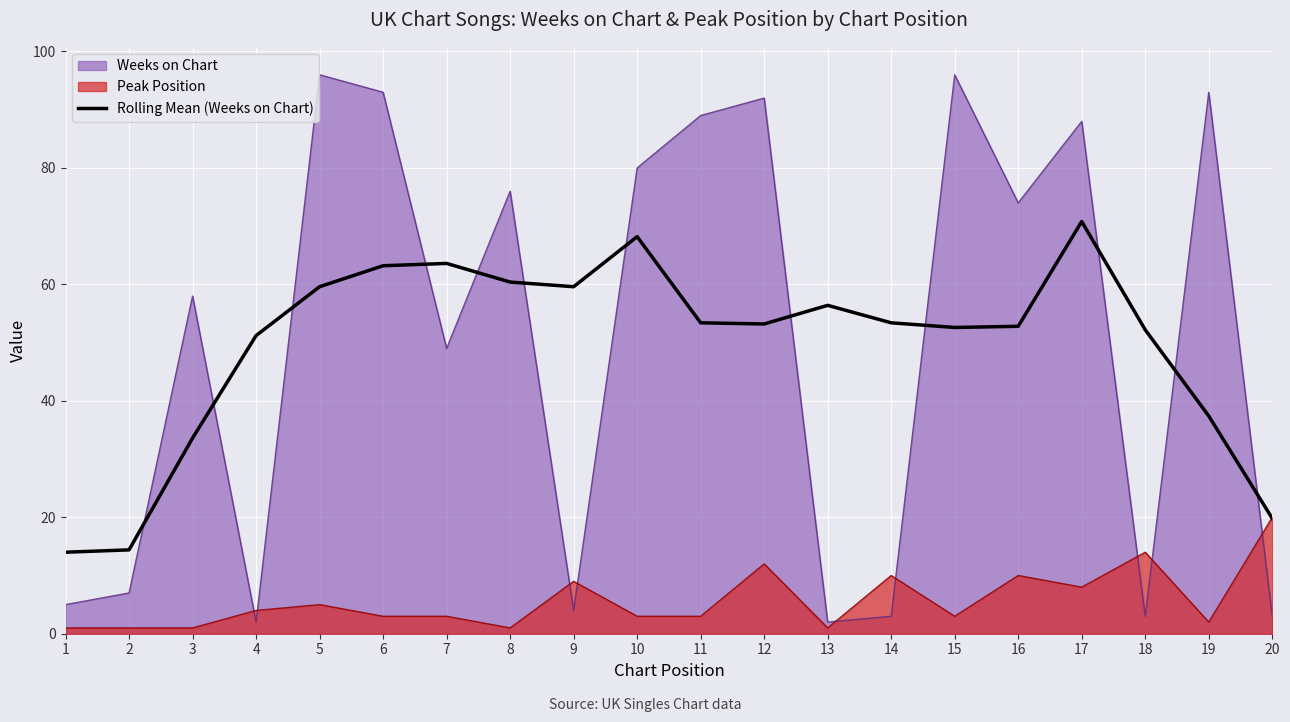

Read the value at 13.

56.4